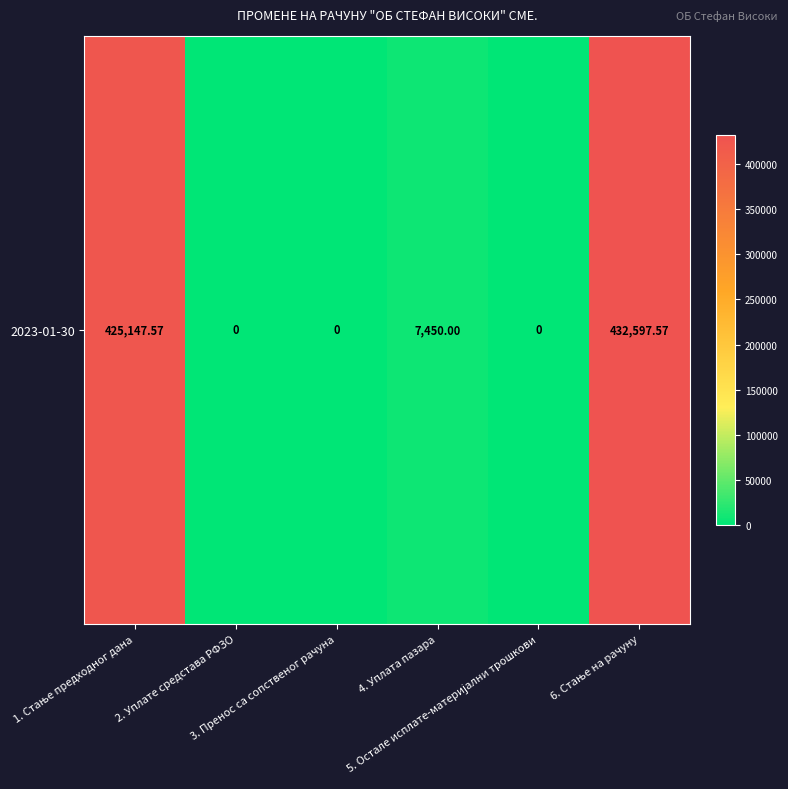

What is the maximum value shown in the chart?

432597.6